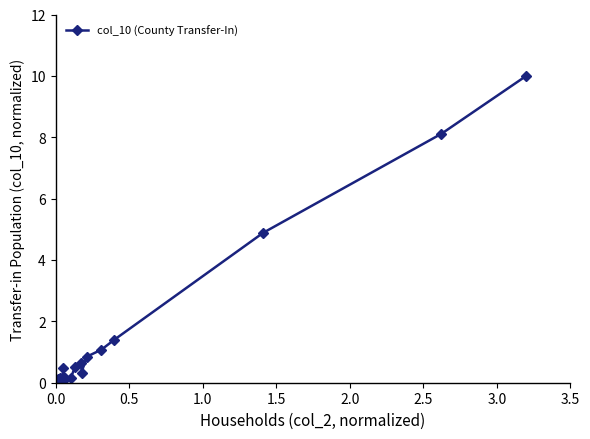

How many categories are shown in the chart?

21